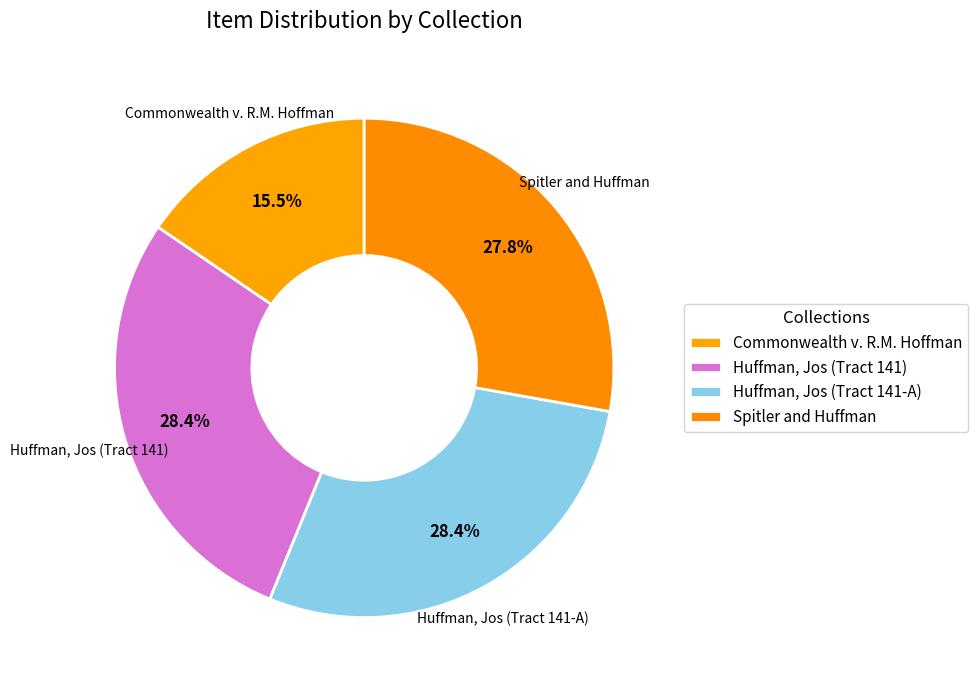

How many slices are in this pie chart?

4